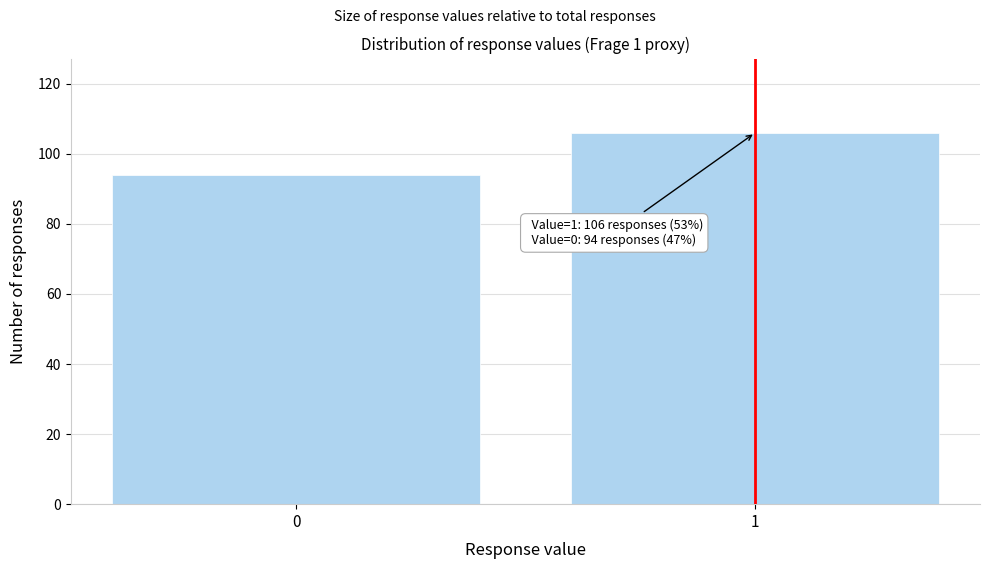

Reading right to left, list all the values displayed in this chart.

1=106	0=94